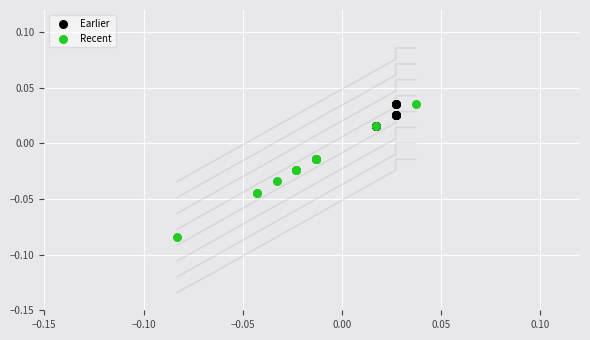

Which series contains the lowest Y value?

Recent